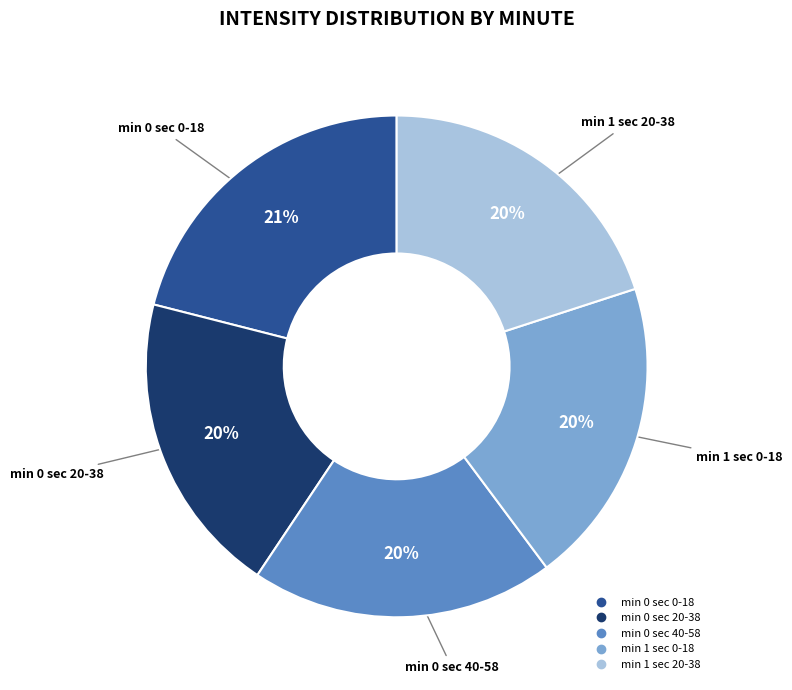

To the nearest percent, what is the difference between the largest and smallest slice percentages?

1%